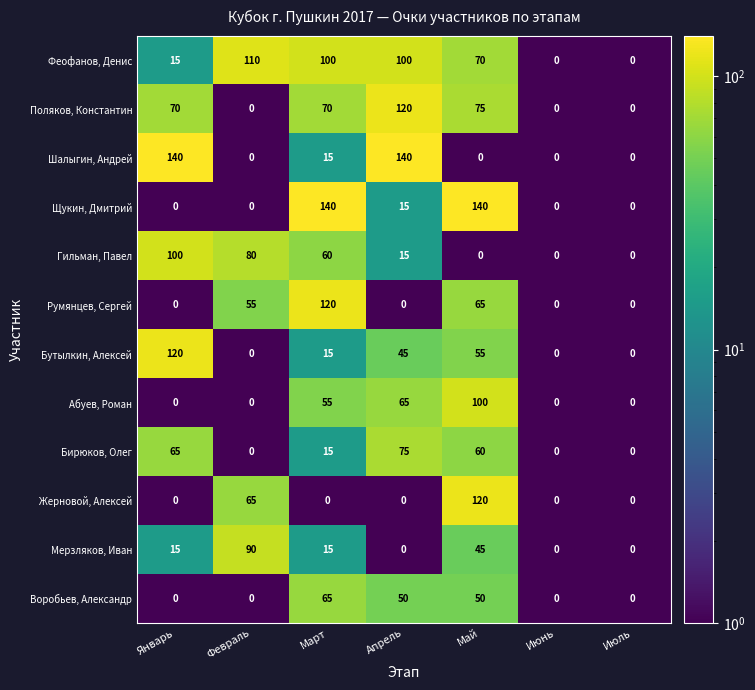

Is it true that Бутылкин, Алексей equals 77 at Май?

False